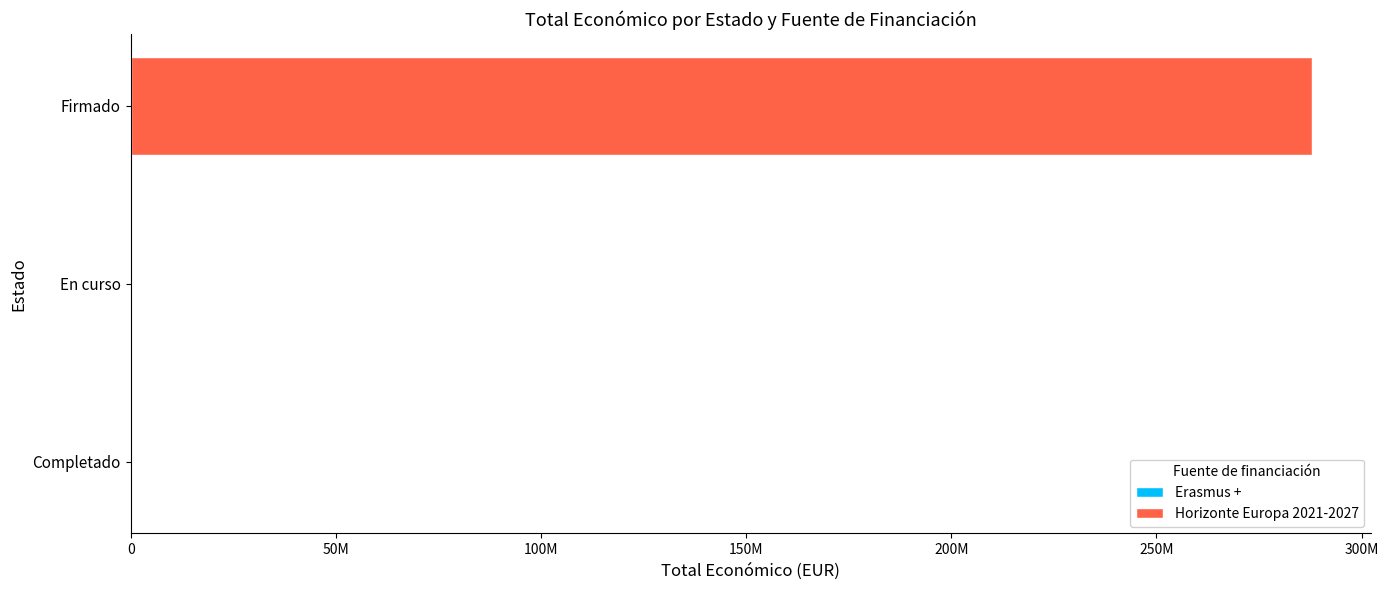

How many values in Horizonte Europa 2021-2027 are above zero?

1